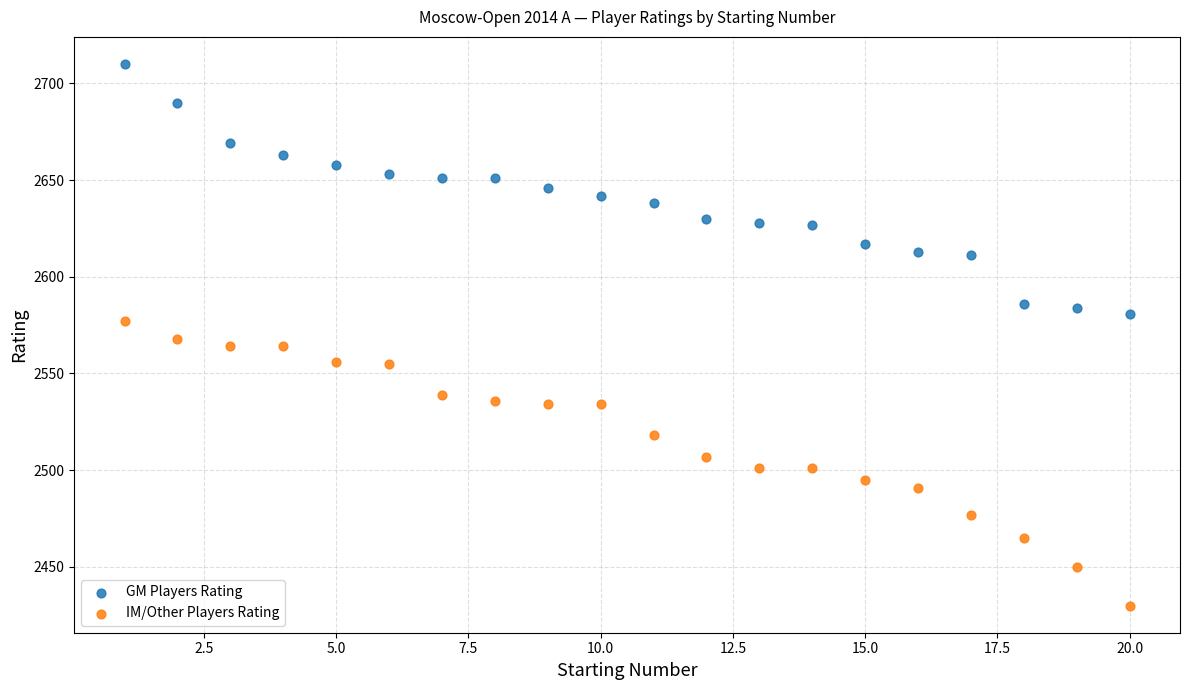

Across all data points, what is the range of Y values (max minus min)?

280